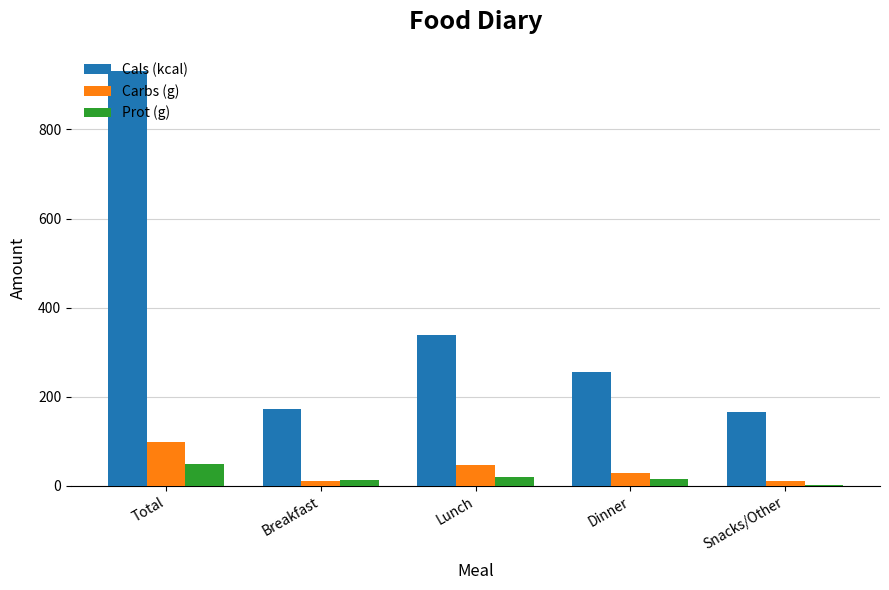

What is the maximum value for Carbs (g)?

97.4